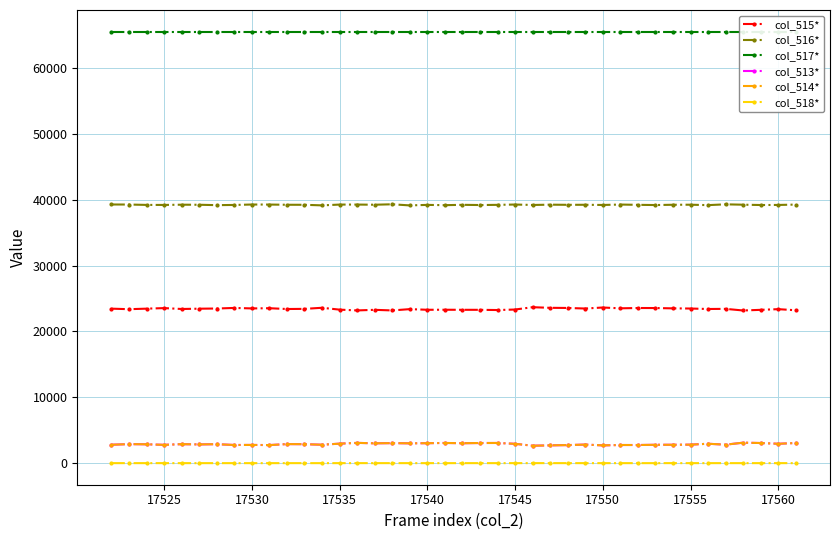

The col_514* series shows 2766 at 17530. True or false?

True